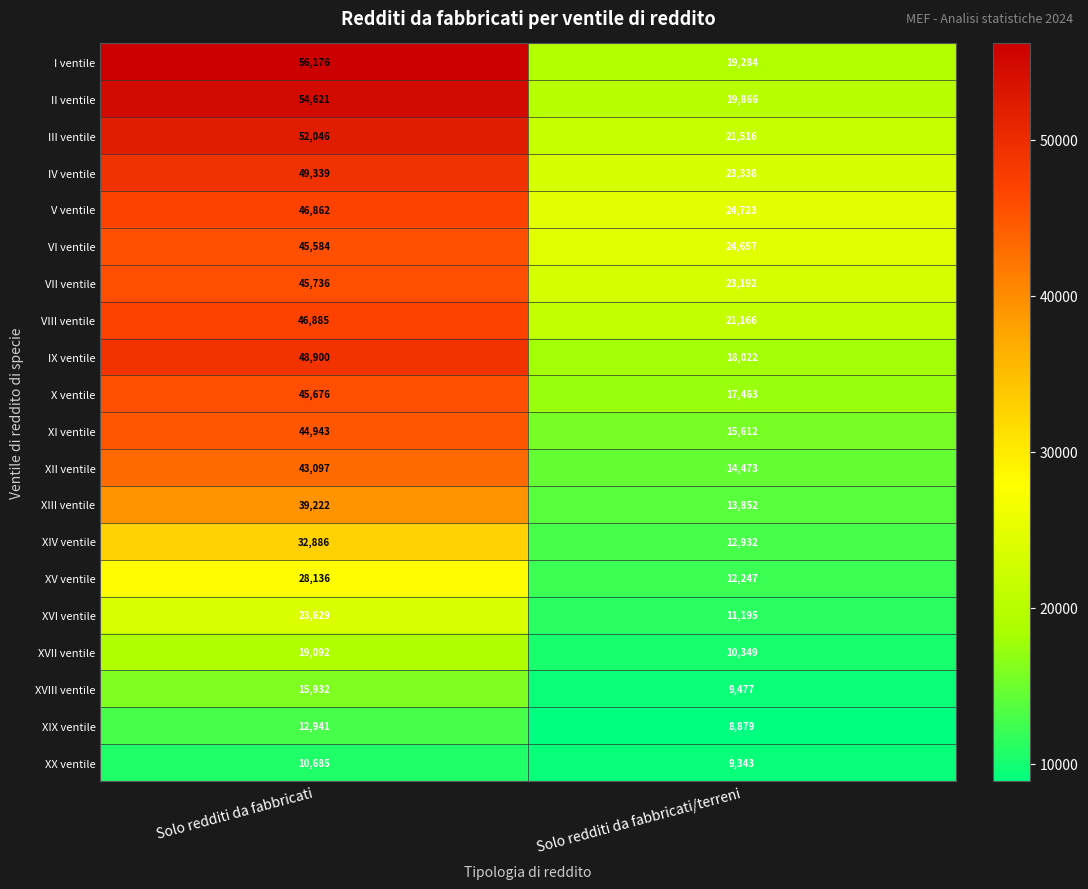

What is the difference between the I ventile values at Solo redditi da fabbricati and Solo redditi da fabbricati/terreni?

36892